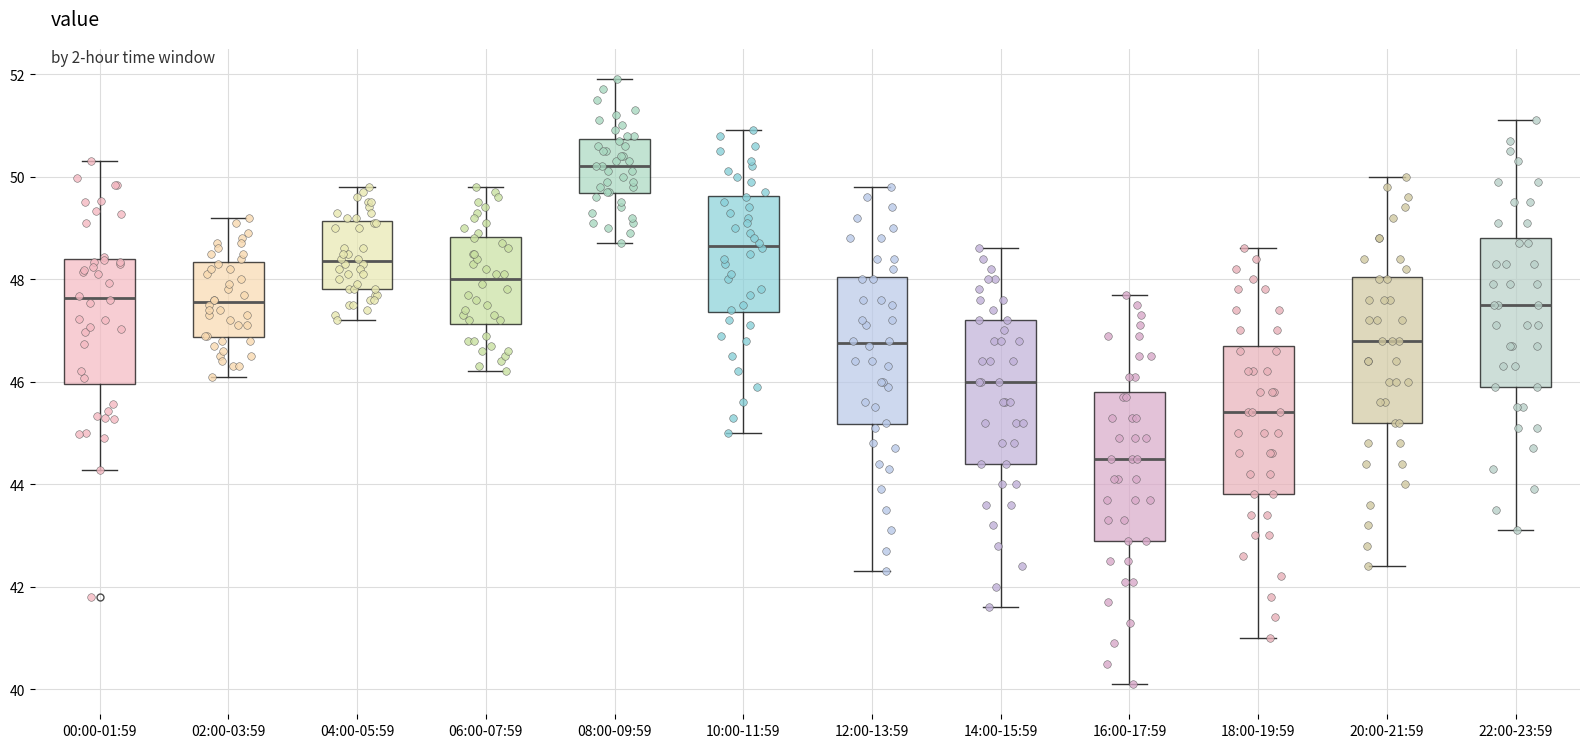

Reading left to right, read every box against the y-axis: the position of its median line, the range the box covers, and the ends of its whiskers. The values are not printed on the chart, so give them approximately, as read against the axis.

00:00-01:59: median 47.6, box 46.0 to 48.4, whiskers 44.2 to 50.4
02:00-03:59: median 47.6, box 46.8 to 48.4, whiskers 46.2 to 49.2
04:00-05:59: median 48.4, box 47.8 to 49.2, whiskers 47.2 to 49.8
06:00-07:59: median 48.0, box 47.2 to 48.8, whiskers 46.2 to 49.8
08:00-09:59: median 50.2, box 49.6 to 50.8, whiskers 48.8 to 52.0
10:00-11:59: median 48.6, box 47.4 to 49.6, whiskers 45.0 to 51.0
12:00-13:59: median 46.8, box 45.2 to 48.0, whiskers 42.4 to 49.8
14:00-15:59: median 46.0, box 44.4 to 47.2, whiskers 41.6 to 48.6
16:00-17:59: median 44.6, box 43.0 to 45.8, whiskers 40.2 to 47.8
18:00-19:59: median 45.4, box 43.8 to 46.8, whiskers 41.0 to 48.6
20:00-21:59: median 46.8, box 45.2 to 48.0, whiskers 42.4 to 50.0
22:00-23:59: median 47.6, box 46.0 to 48.8, whiskers 43.2 to 51.2